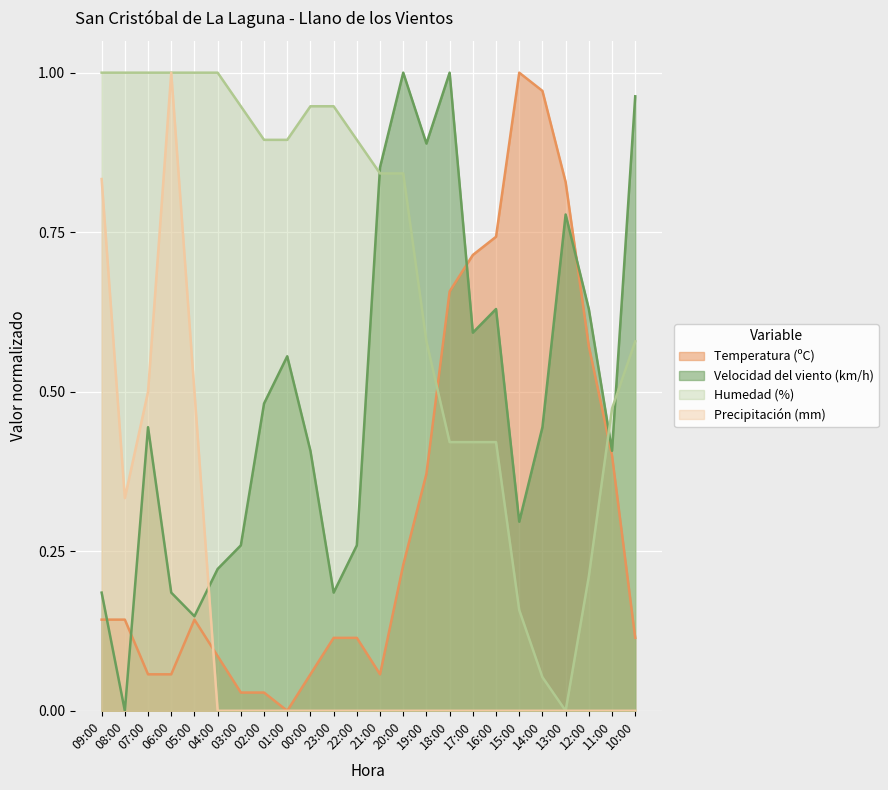

How many lines are shown in the chart?

4